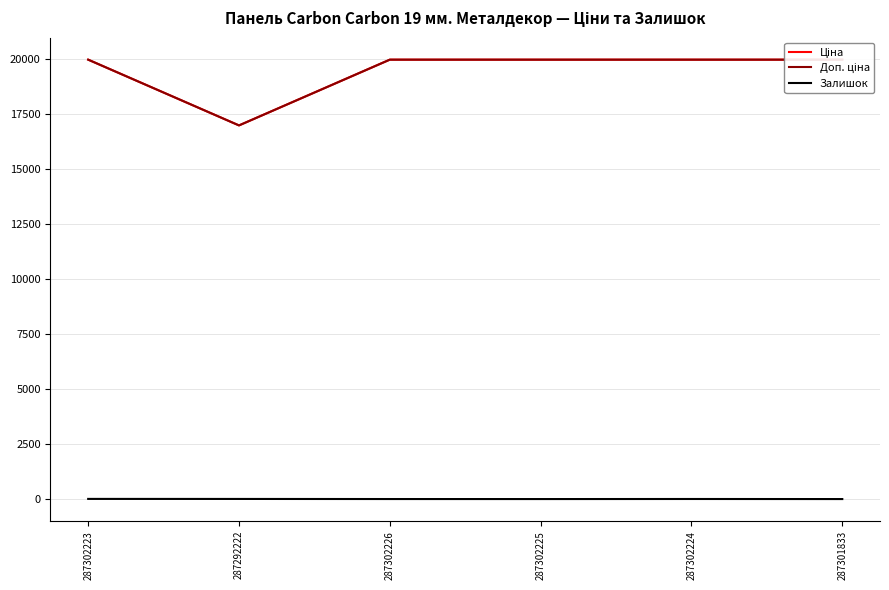

Is it true that Доп. ціна equals 19964.2 at 287301833?

True